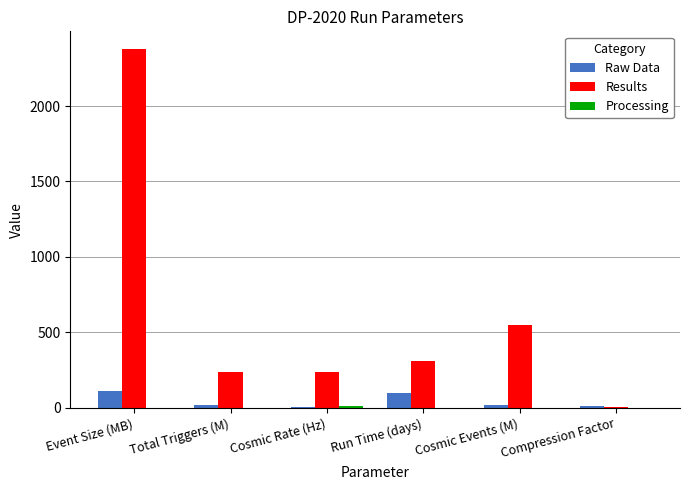

The Results series shows 546.5 at Cosmic Events (M). True or false?

True